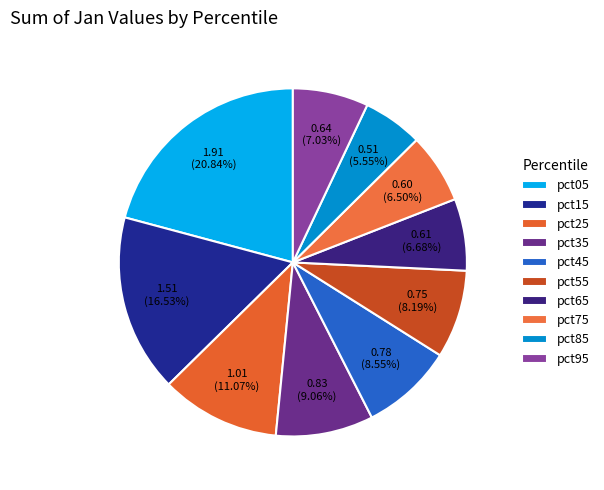

To the nearest percent, what portion does pct65 represent?

7%